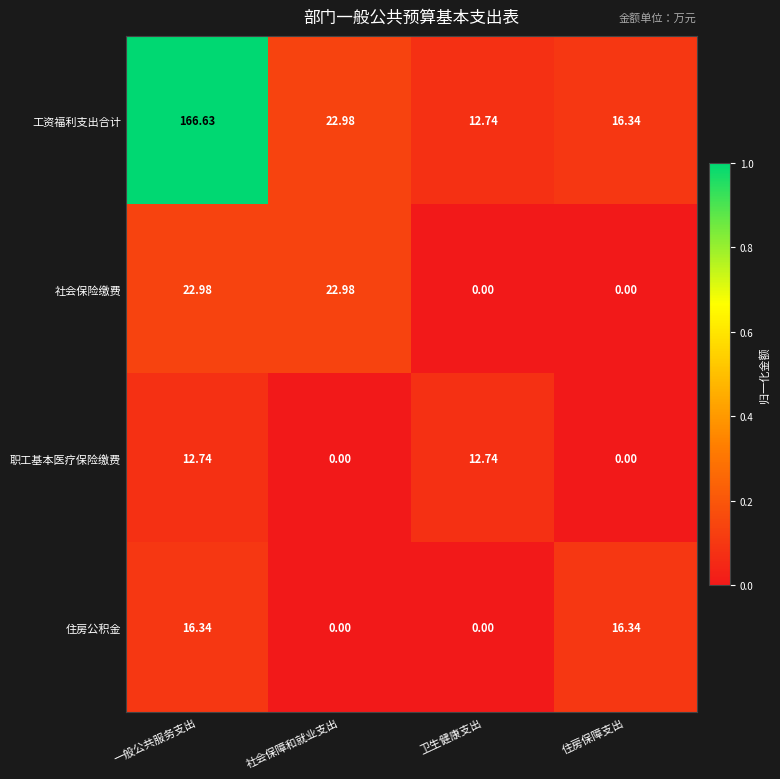

At which category is the sum across all series the highest?

一般公共服务支出